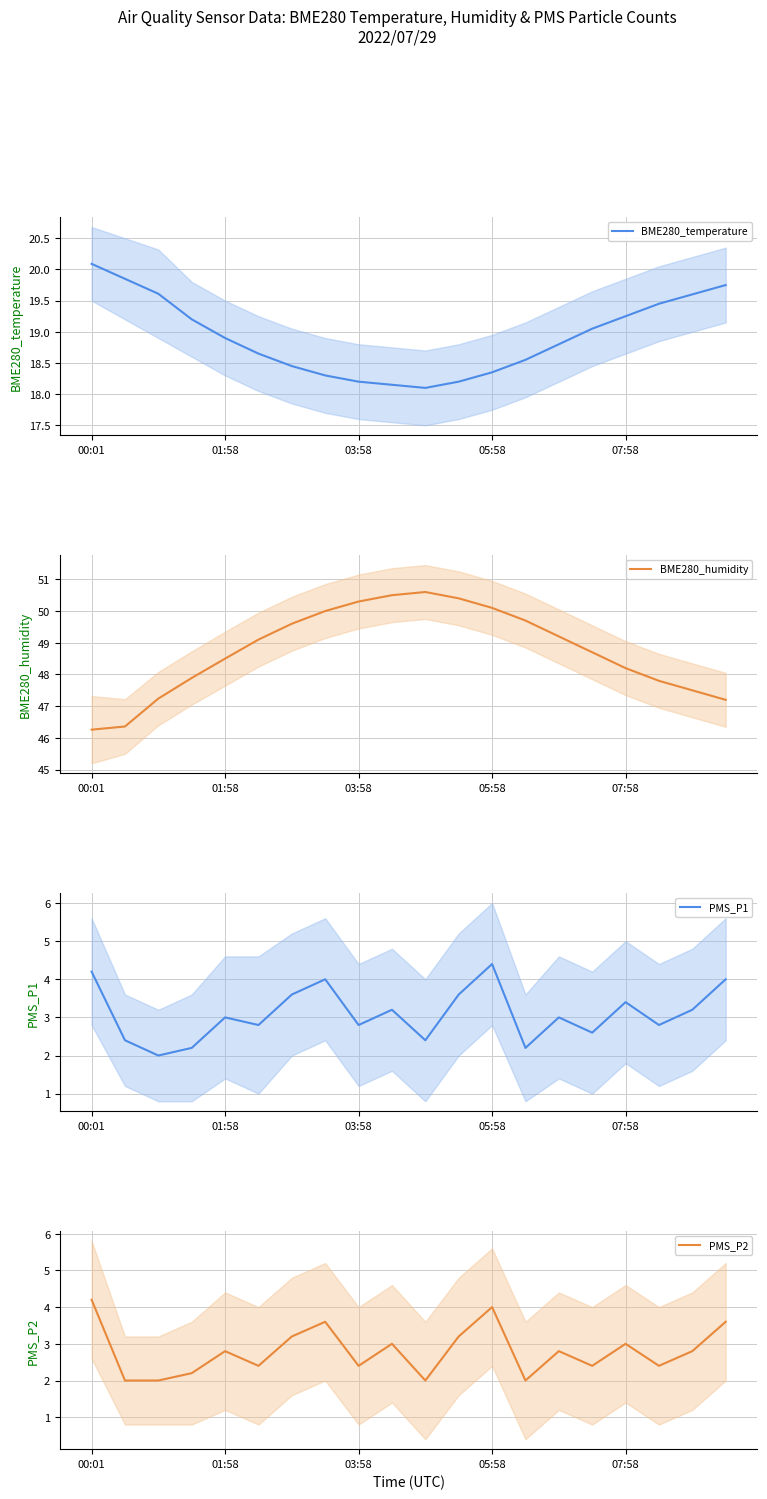

True or false: BME280_humidity has more than 2 interior local peaks.

False